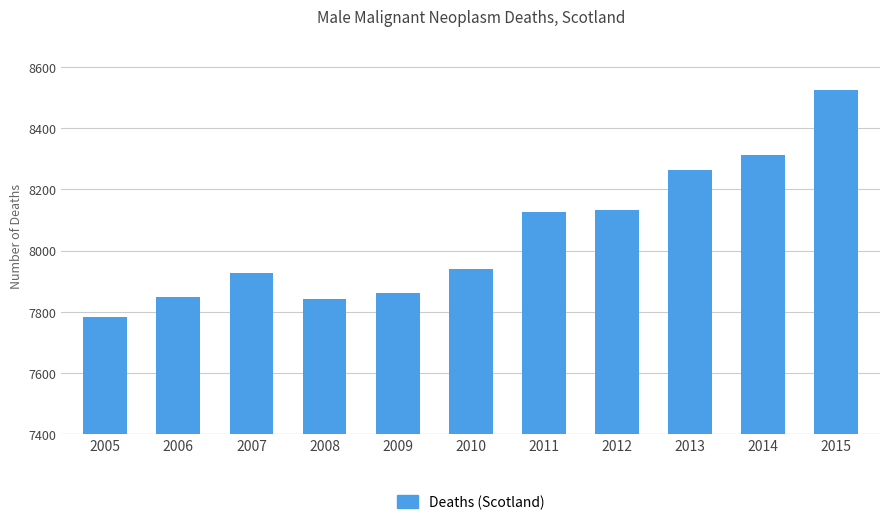

Between 2010 and 2013, which is larger?

2013